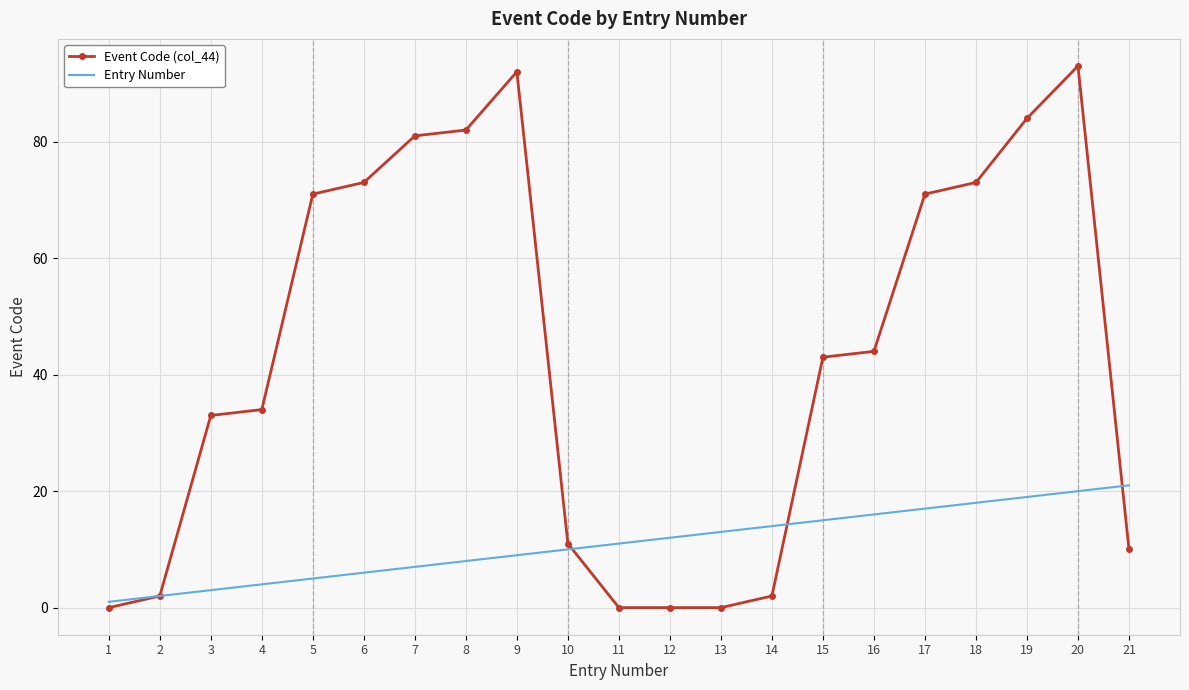

Is it true that Event Code (col_44) equals 2 at 14?

True